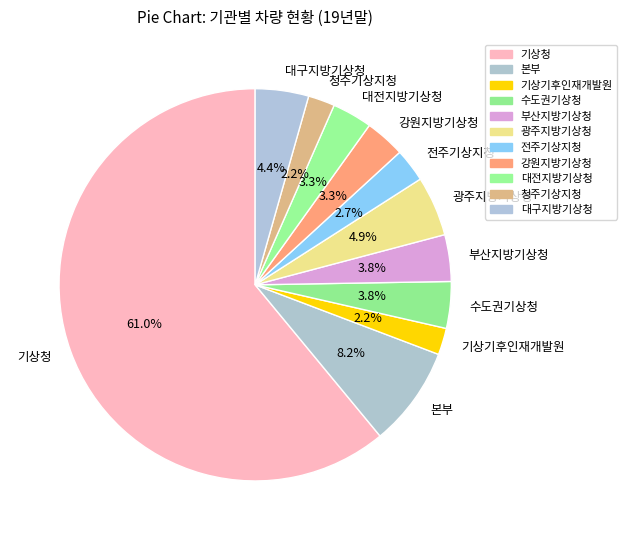

Is it true that 대구지방기상청 is 4% of the pie?

True